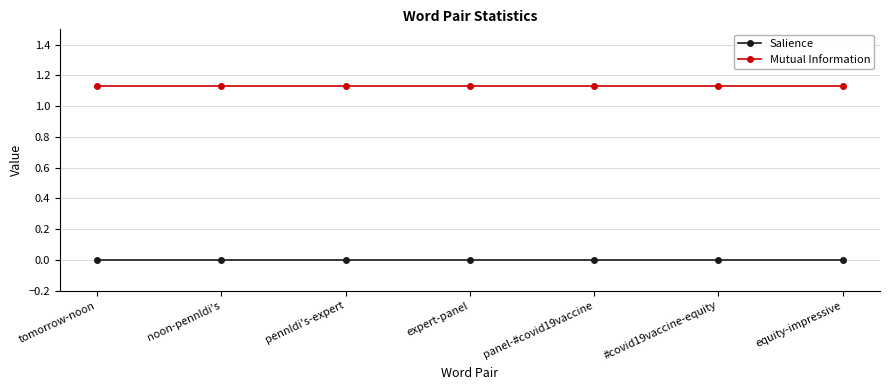

True or false: Salience and Mutual Information intersect in this chart.

False